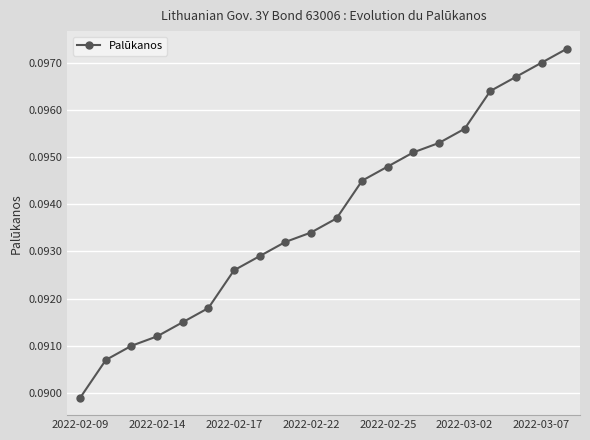

What is the sum of all values?

1.9